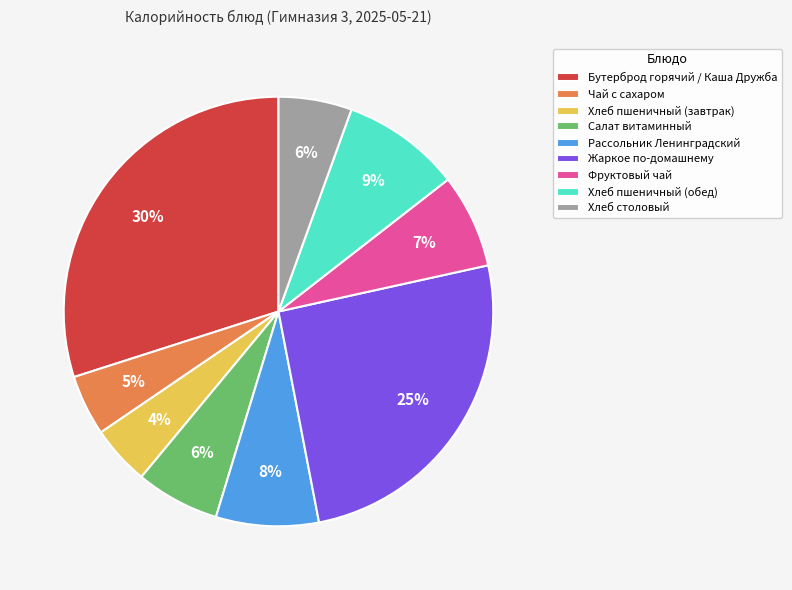

Does any single category account for the majority?

No